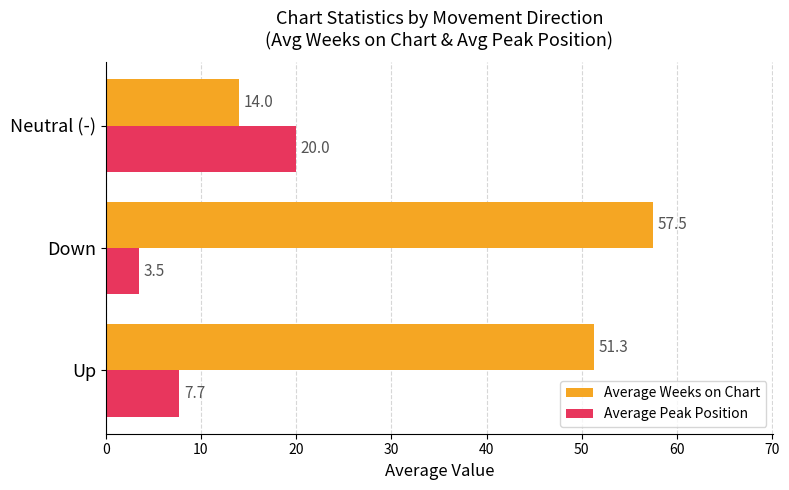

What is the approximate value of Average Weeks on Chart at Down?

57.5